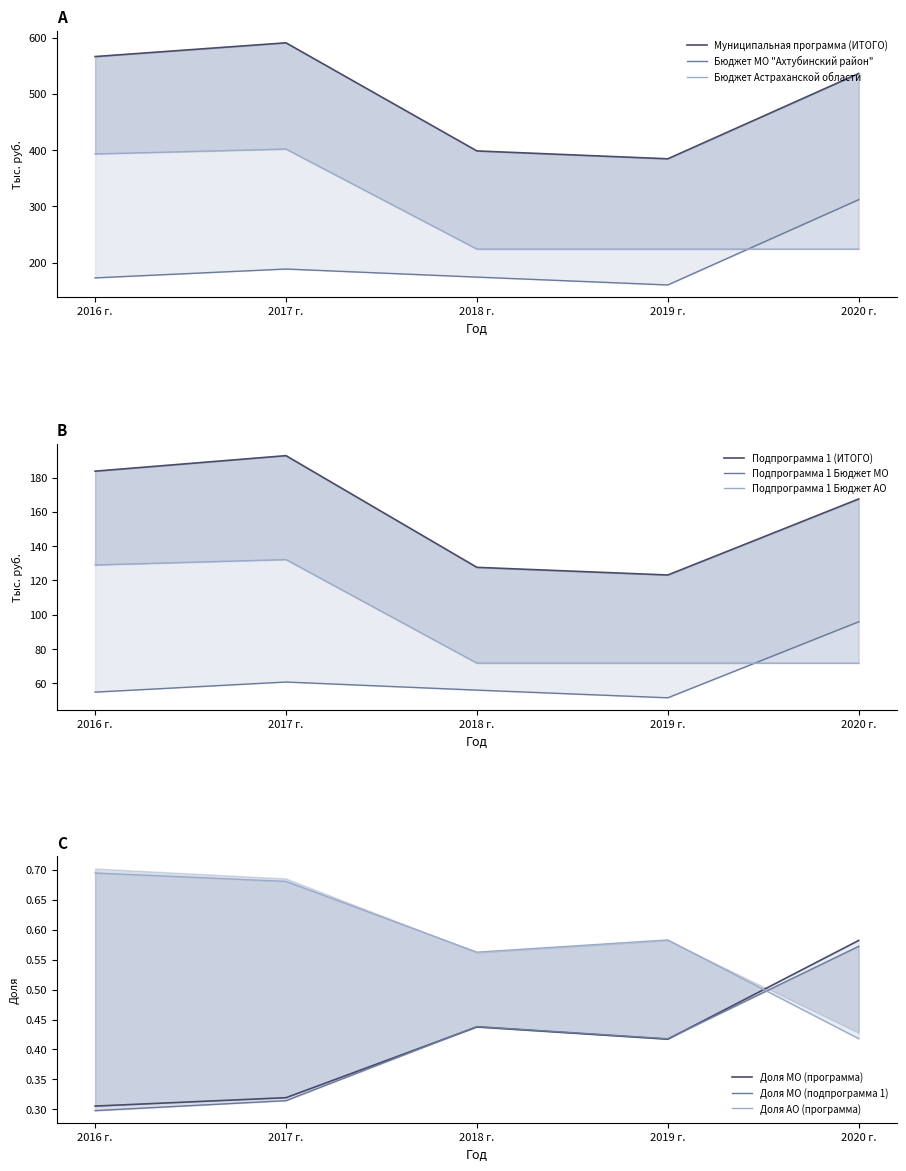

True or false: Подпрограмма 1 Бюджет МО has more than 1 points higher than both neighbors.

False